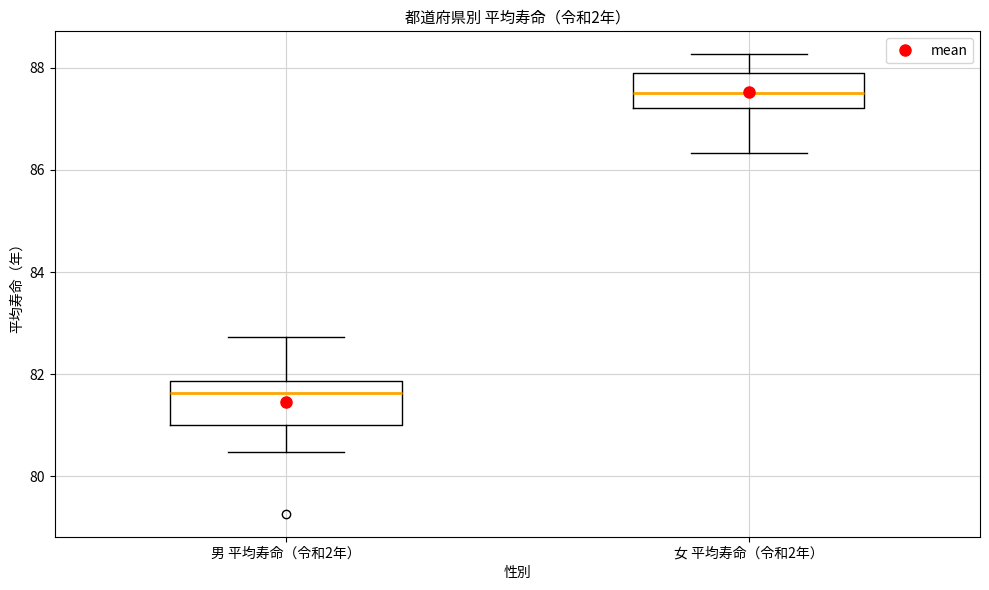

Reading left to right, transcribe this box plot: for each box, give where its median line is, the range the box spans, and where its two whiskers end, as read against the y-axis. The values are not printed on the chart, so give them approximately, as read against the axis.

男 平均寿命（令和2年）: median 81.6, box 81.0 to 81.8, whiskers 80.4 to 82.8
女 平均寿命（令和2年）: median 87.6, box 87.2 to 87.8, whiskers 86.4 to 88.2